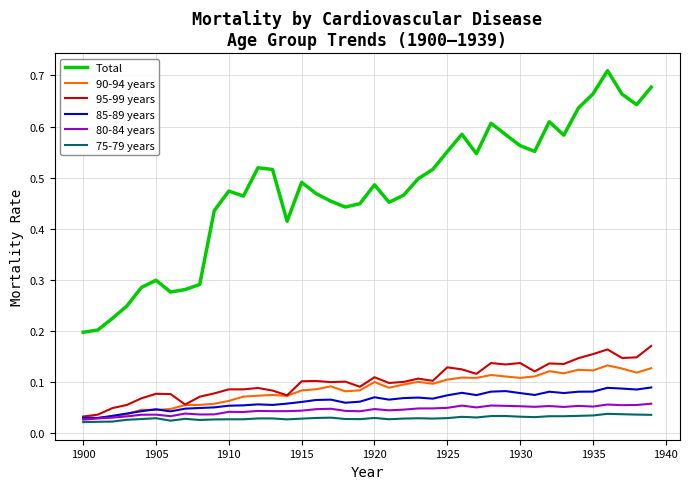

True or false: Total and 95-99 years cross at least once.

False